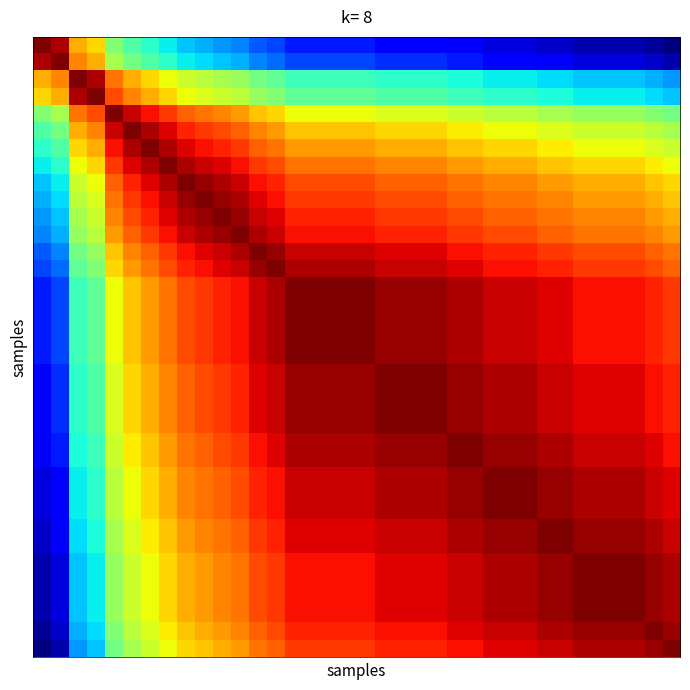

How many data points does each series have?

36